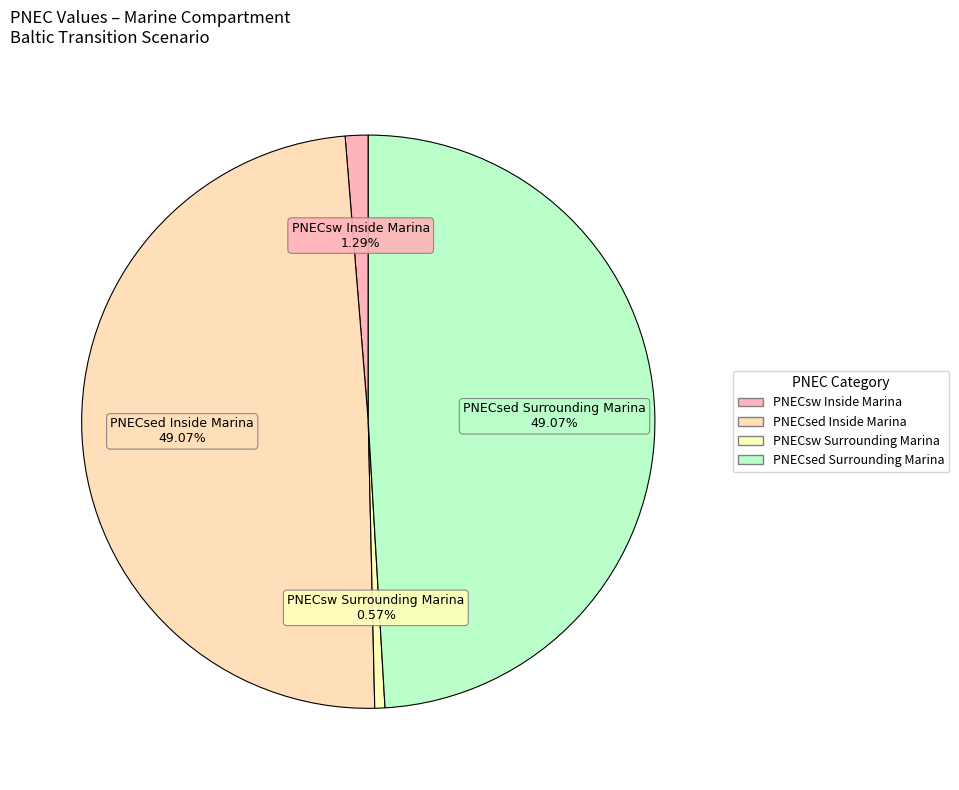

How many segments does this pie chart have?

4